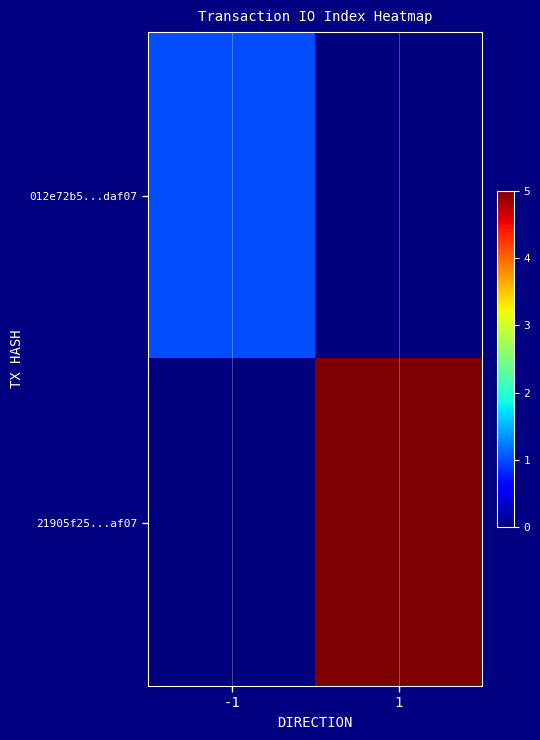

List the series in order of their peak value, lowest first.

012e72b5...daf07, 21905f25...af07